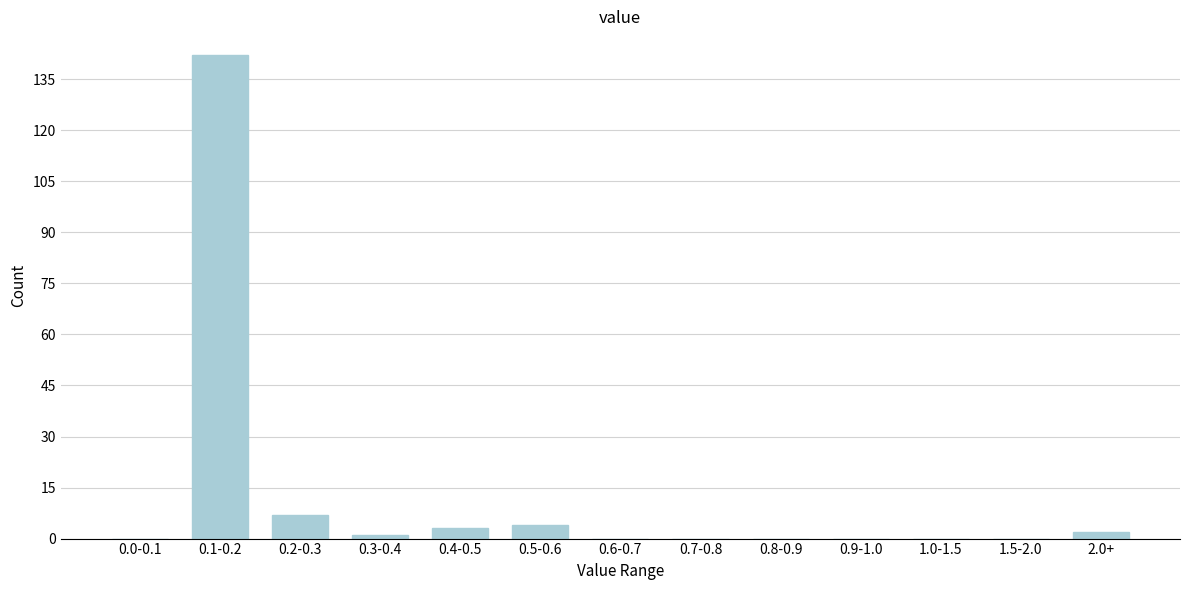

Reading right to left, transcribe all the data shown in this chart.

2.0+=2	1.5-2.0=0	1.0-1.5=0	0.9-1.0=0	0.8-0.9=0	0.7-0.8=0	0.6-0.7=0	0.5-0.6=4	0.4-0.5=3	0.3-0.4=1	0.2-0.3=7	0.1-0.2=142	0.0-0.1=0